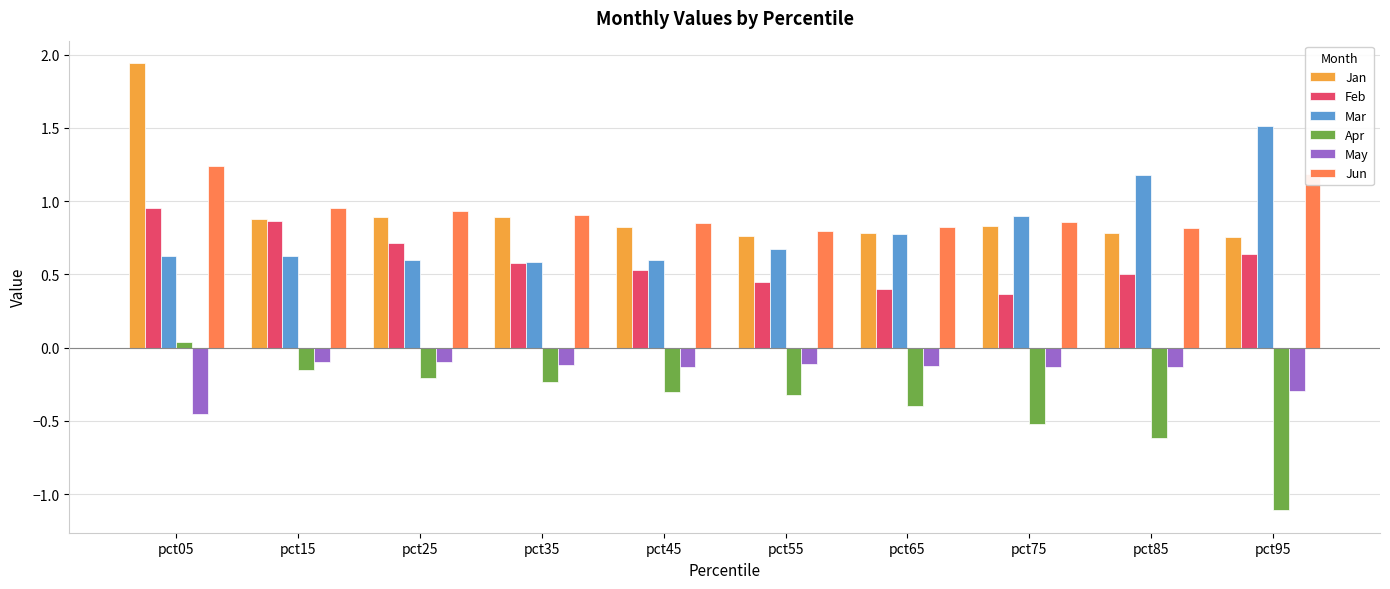

True or false: Feb has a value of 0.4 at pct55.

True